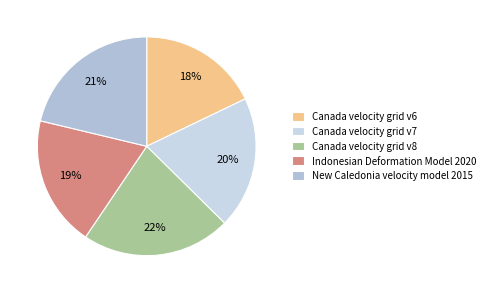

Count the number of slices in the pie.

5